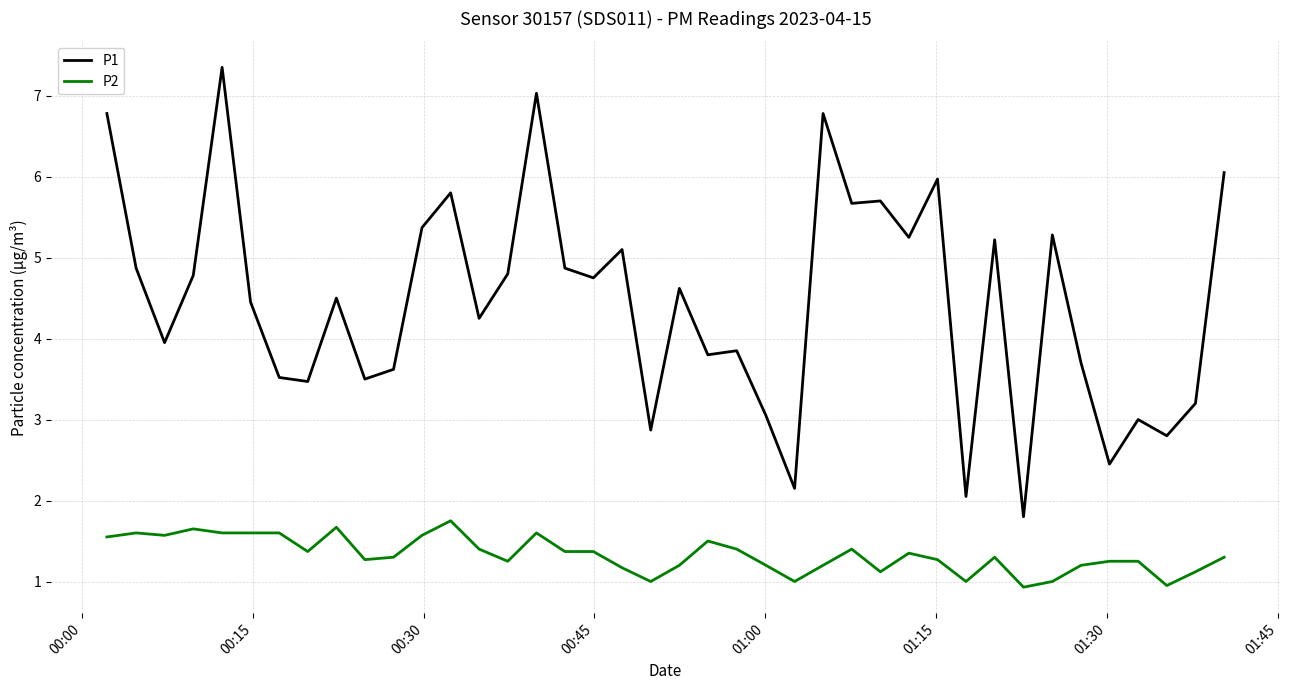

What is the minimum value shown in the chart?

0.9